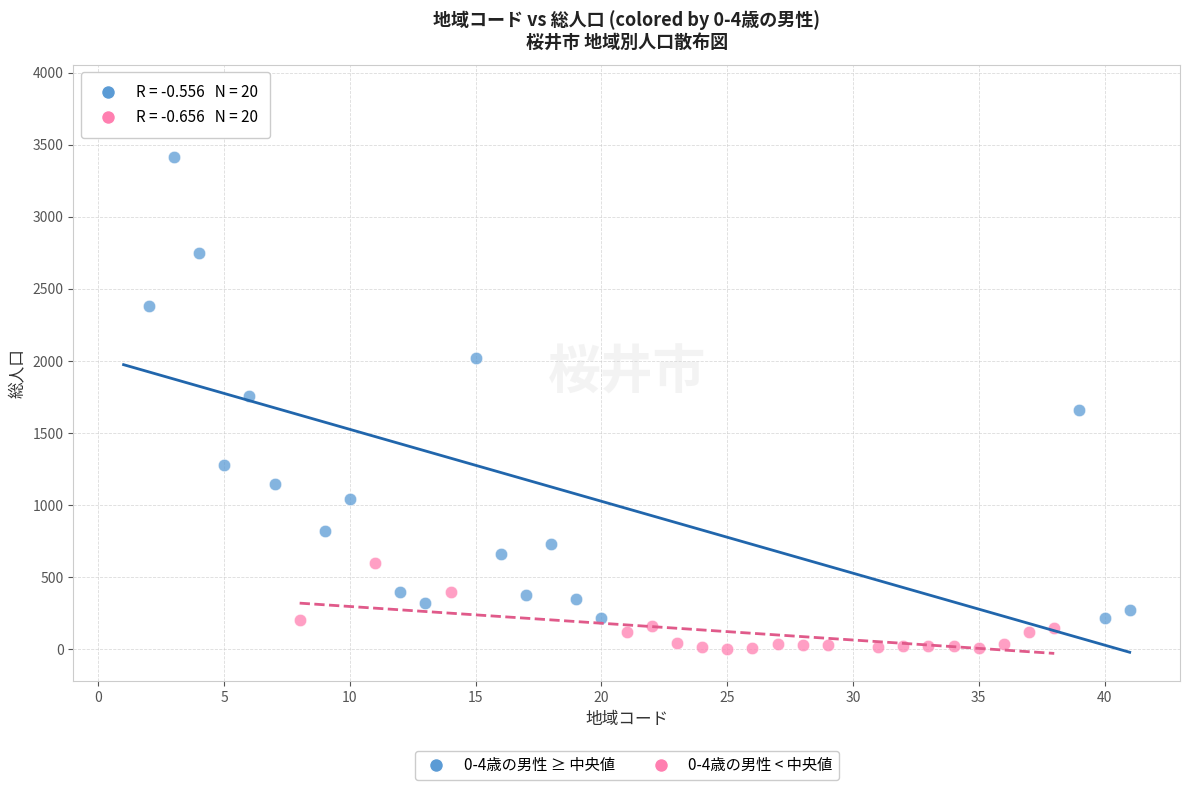

Which series contains the highest Y value?

0-4歳の男性 ≥ 中央値